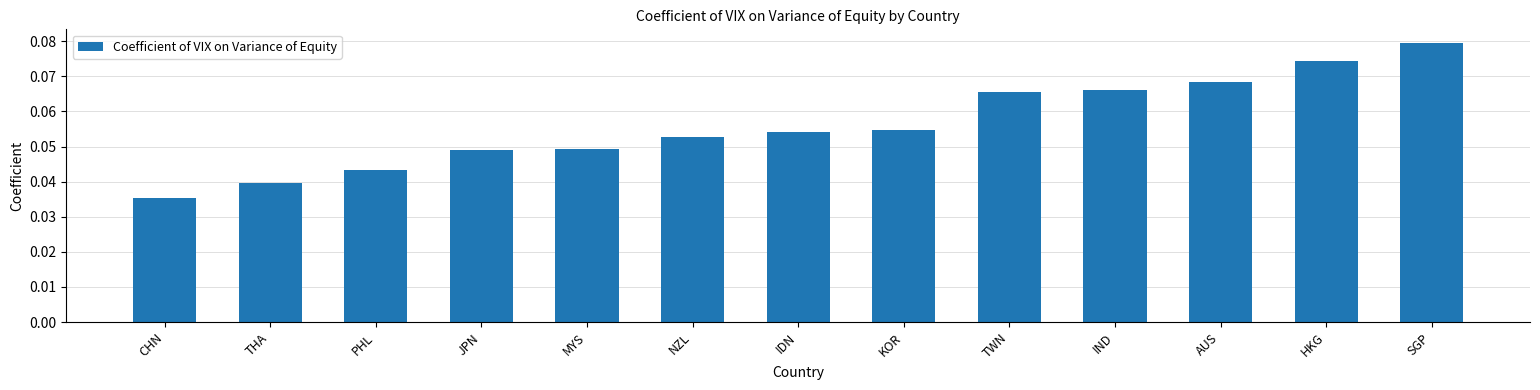

What is the label of the 5th bar from the right?

TWN